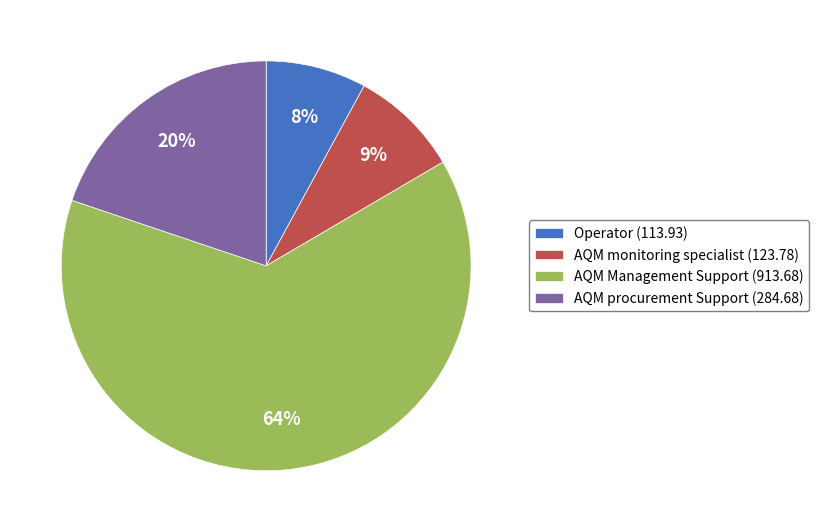

True or false: Operator accounts for 1% of the total.

False